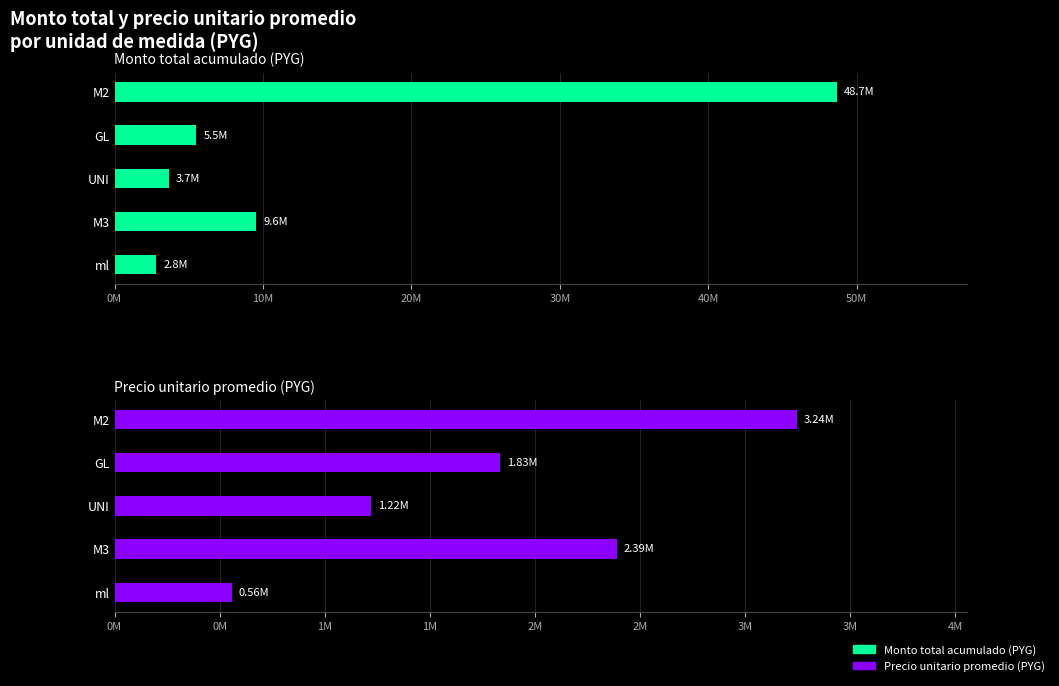

What value does the Monto total acumulado (PYG) series have at M3, to the nearest 10?

9563000